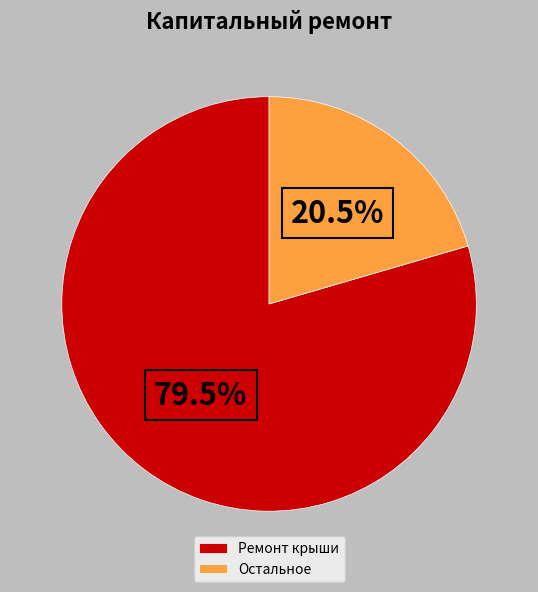

Between Ремонт крыши and Остальное, which is larger?

Ремонт крыши